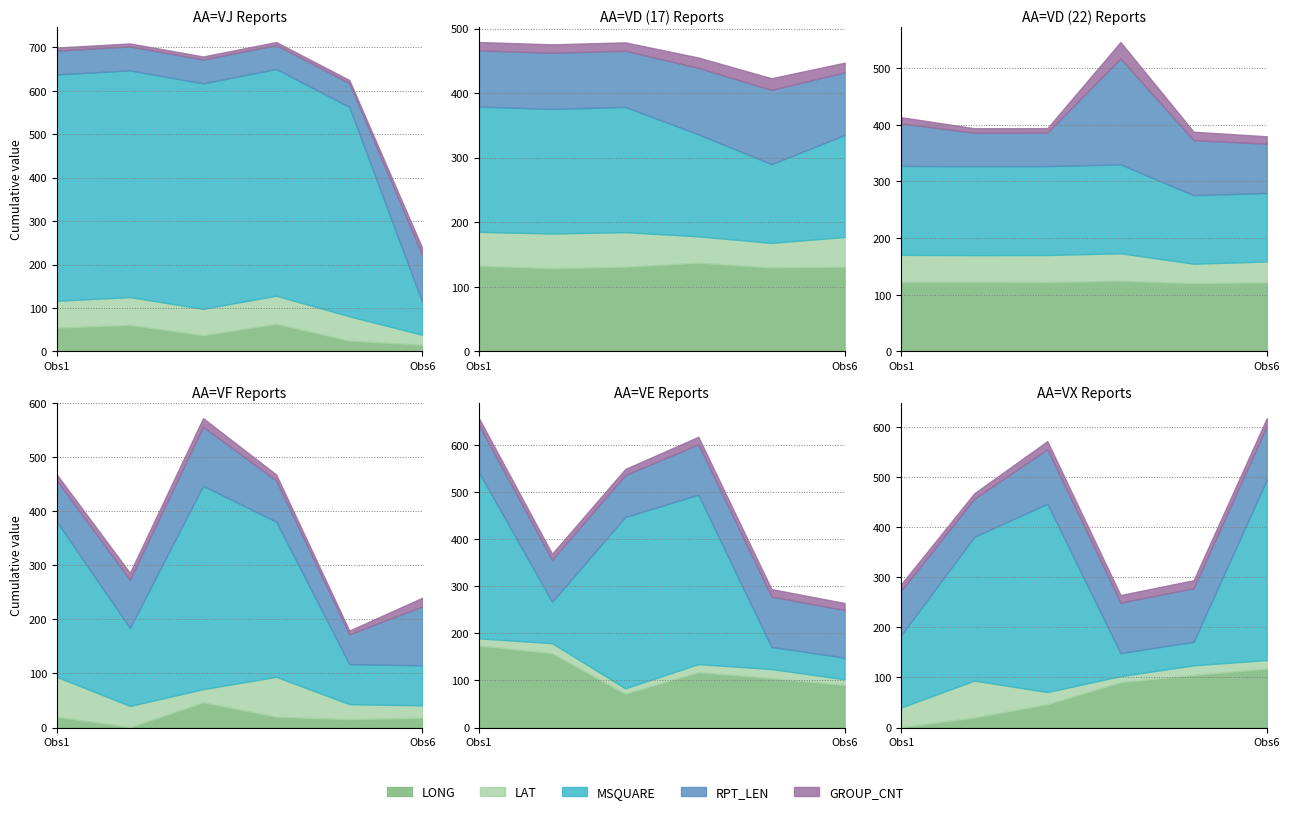

The value of MSQUARE at 17 is 302.2. True or false?

False